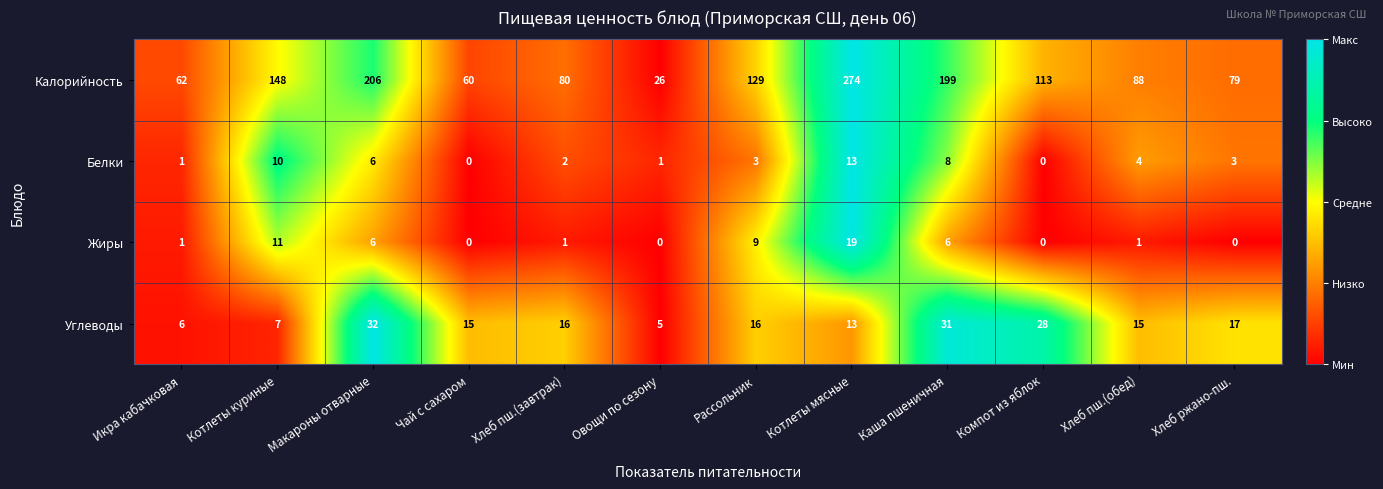

Where is Калорийность nearest to the value 150?

Котлеты куриные